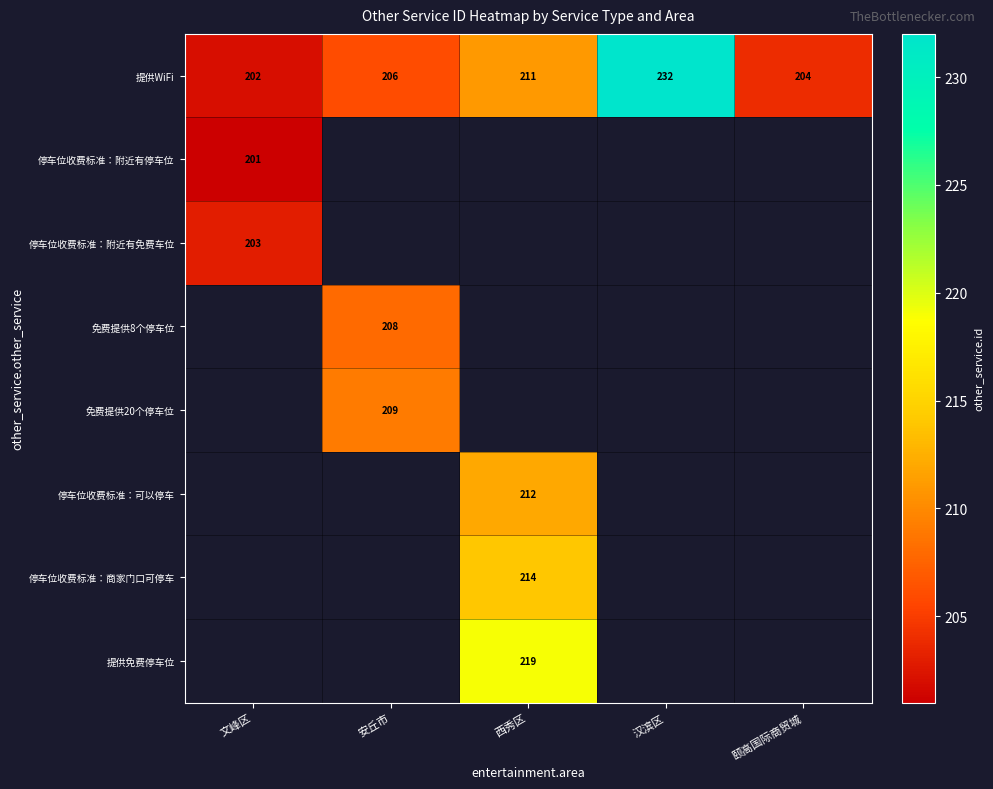

What is the smallest value displayed?

201.0